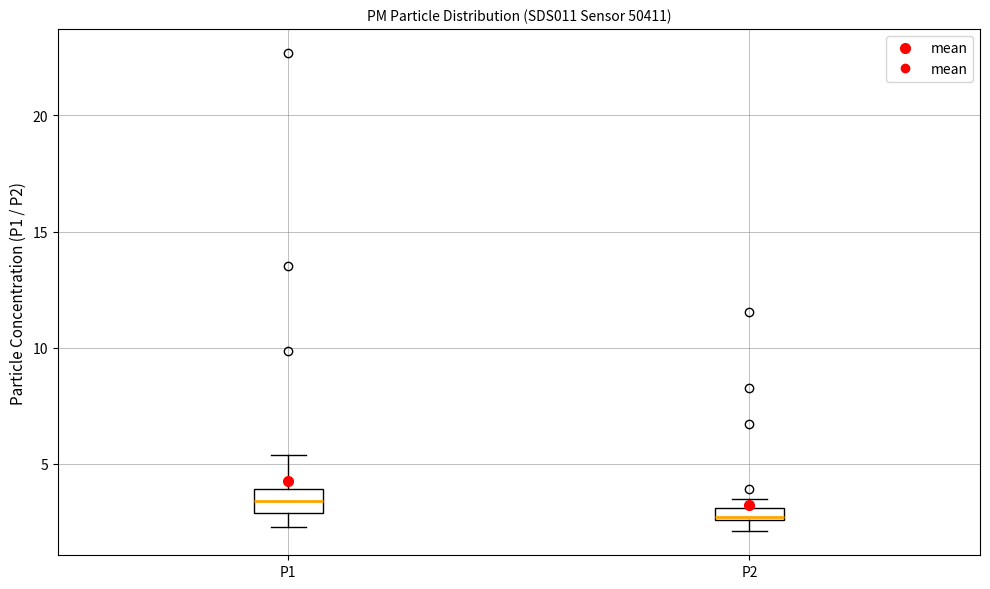

Where is the upper edge of the box for P2 on the y-axis? The values are not printed on the chart, so give them approximately, as read against the axis.

3.0